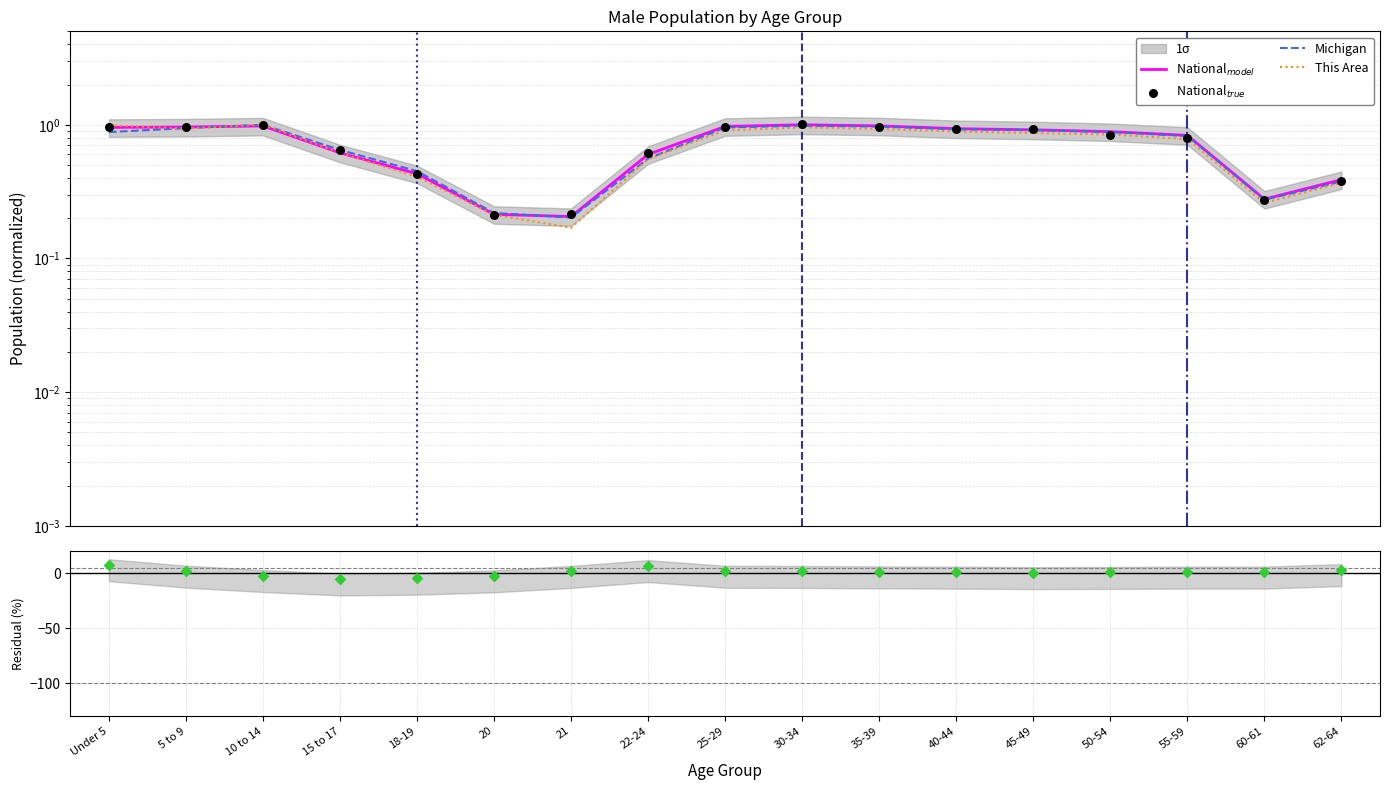

Which series reaches the minimum Y coordinate?

Residual